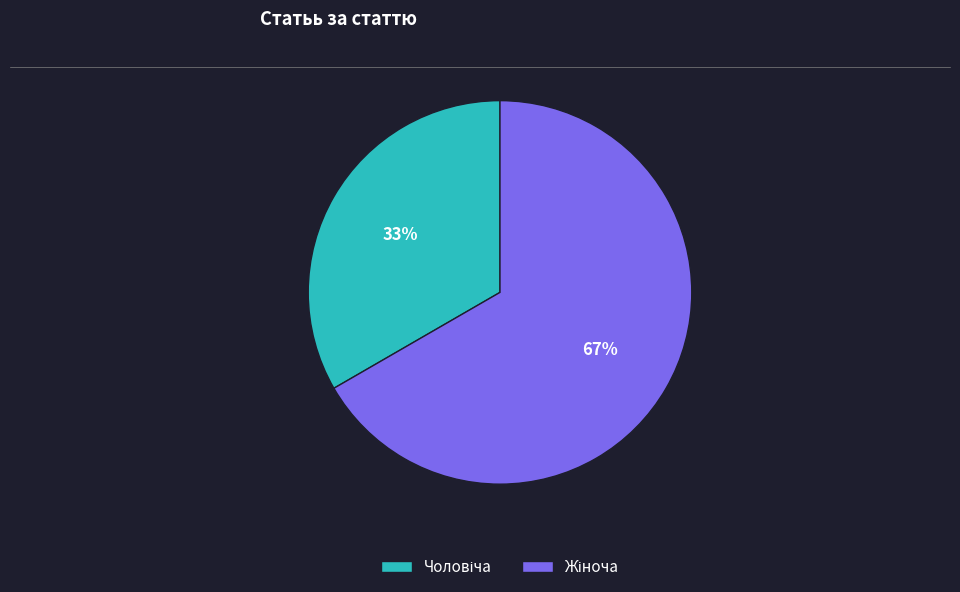

Is there a majority slice in this chart?

Yes